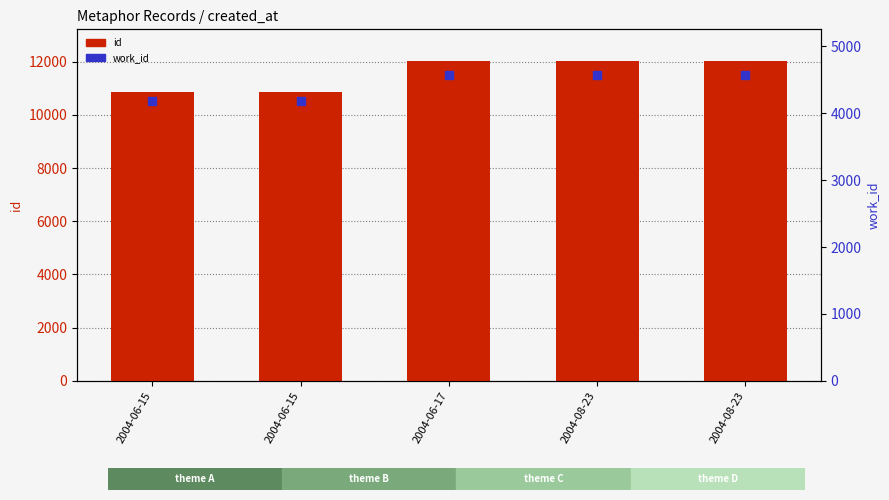

Which series reaches the minimum Y coordinate?

work_id